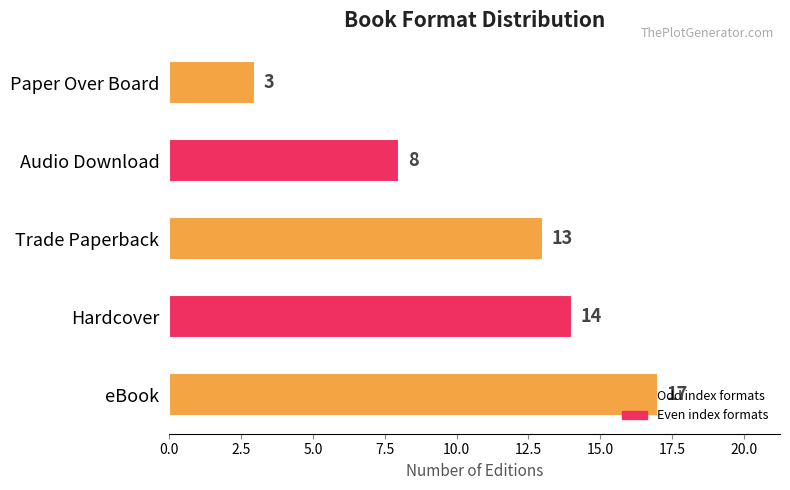

What is the maximum value shown in the chart?

17